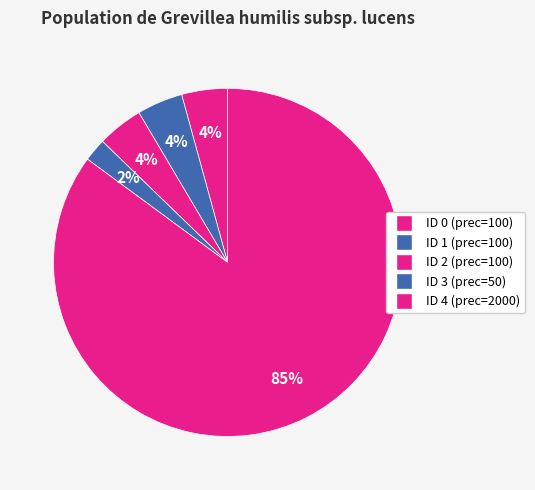

Count the number of slices in the pie.

5